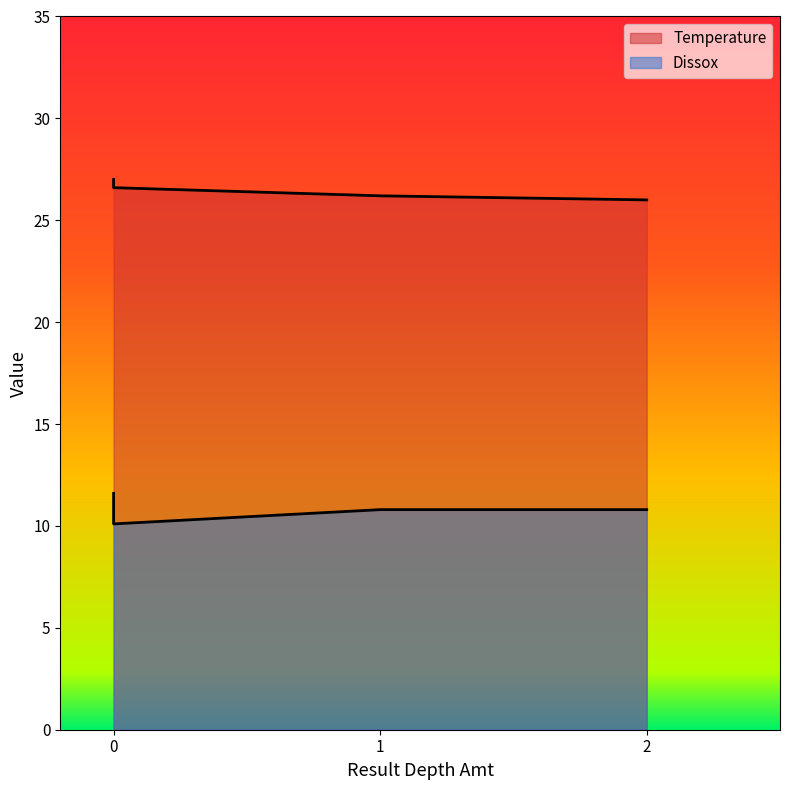

What is the difference between the maximum and minimum values in the Temperature series?

1.0